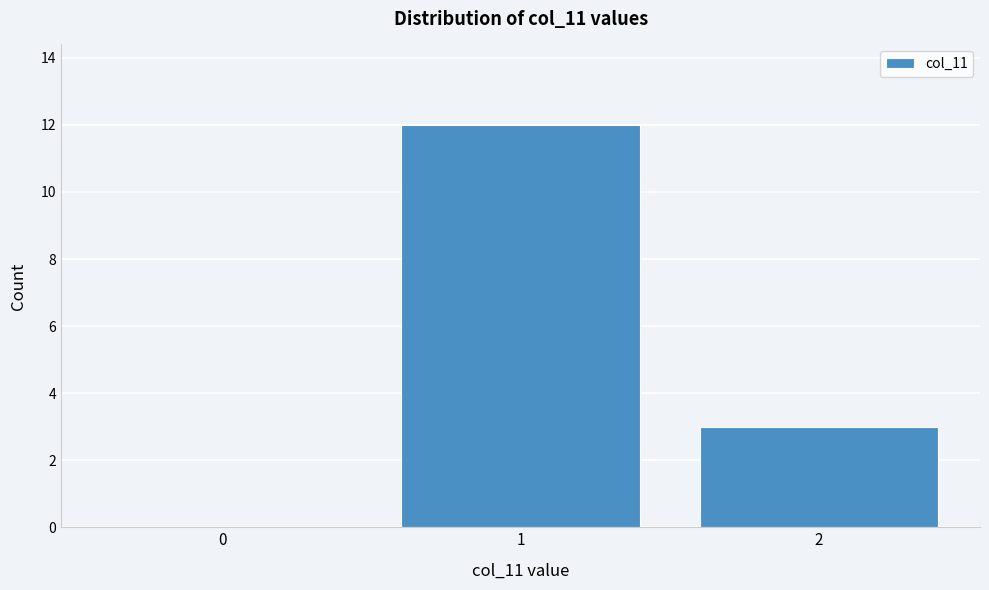

Reading left to right, list every bar in this chart as the range it spans on the x-axis followed by its height. The values are not printed on the chart, so give them approximately, as read against the axis.

-0.5 to 0.5: 0
0.5 to 1.5: 12
1.5 to 2.5: 3